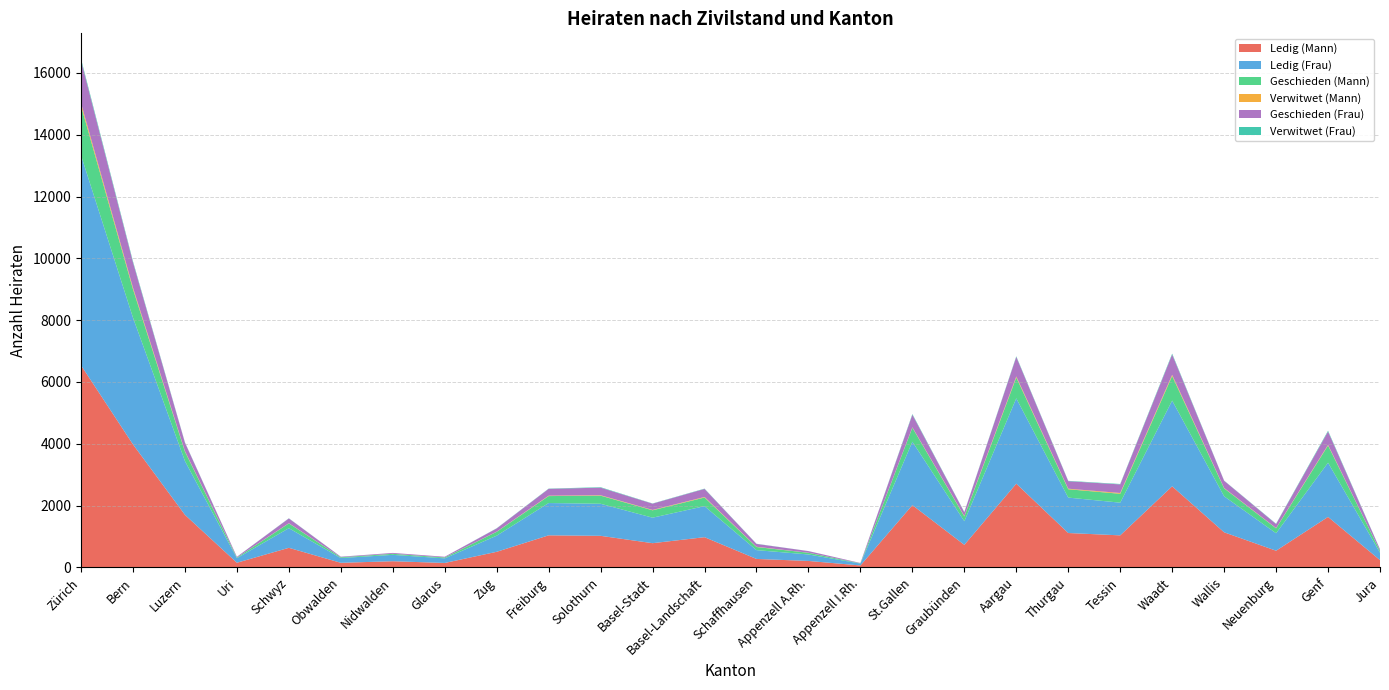

Reading right to left, list all the values displayed in this chart.

Ledig (Mann): Jura=235	Genf=1633	Neuenburg=539	Wallis=1135	Waadt=2623	Tessin=1036	Thurgau=1112	Aargau=2708	Graubünden=729	St.Gallen=2014	Appenzell I.Rh.=62	Appenzell A.Rh.=208	Schaffhausen=273	Basel-Landschaft=977	Basel-Stadt=783	Solothurn=1021	Freiburg=1037	Zug=504	Glarus=143	Nidwalden=199	Obwalden=148	Schwyz=633	Uri=150	Luzern=1700	Bern=3979	Zürich=6538
Ledig (Frau): Jura=242	Genf=1754	Neuenburg=566	Wallis=1165	Waadt=2773	Tessin=1058	Thurgau=1146	Aargau=2762	Graubünden=765	St.Gallen=2052	Appenzell I.Rh.=61	Appenzell A.Rh.=210	Schaffhausen=285	Basel-Landschaft=1004	Basel-Stadt=825	Solothurn=1037	Freiburg=1045	Zug=522	Glarus=149	Nidwalden=206	Obwalden=154	Schwyz=635	Uri=148	Luzern=1740	Bern=4100	Zürich=6796
Geschieden (Mann): Jura=57	Genf=556	Neuenburg=159	Wallis=257	Waadt=794	Tessin=287	Thurgau=270	Aargau=673	Graubünden=154	St.Gallen=454	Appenzell I.Rh.=9	Appenzell A.Rh.=54	Schaffhausen=101	Basel-Landschaft=279	Basel-Stadt=239	Solothurn=262	Freiburg=225	Zug=125	Glarus=28	Nidwalden=34	Obwalden=24	Schwyz=154	Uri=21	Luzern=305	Bern=920	Zürich=1600
Verwitwet (Mann): Jura=2	Genf=21	Neuenburg=8	Wallis=12	Waadt=41	Tessin=26	Thurgau=18	Aargau=34	Graubünden=13	St.Gallen=12	Appenzell I.Rh.=0	Appenzell A.Rh.=2	Schaffhausen=8	Basel-Landschaft=18	Basel-Stadt=12	Solothurn=14	Freiburg=13	Zug=4	Glarus=1	Nidwalden=1	Obwalden=1	Schwyz=7	Uri=0	Luzern=17	Bern=52	Zürich=89
Geschieden (Frau): Jura=48	Genf=430	Neuenburg=130	Wallis=233	Waadt=656	Tessin=277	Thurgau=243	Aargau=633	Graubünden=123	St.Gallen=406	Appenzell I.Rh.=10	Appenzell A.Rh.=53	Schaffhausen=92	Basel-Landschaft=260	Basel-Stadt=202	Solothurn=245	Freiburg=221	Zug=105	Glarus=23	Nidwalden=28	Obwalden=17	Schwyz=154	Uri=23	Luzern=271	Bern=814	Zürich=1380
Verwitwet (Frau): Jura=4	Genf=27	Neuenburg=10	Wallis=6	Waadt=29	Tessin=14	Thurgau=11	Aargau=20	Graubünden=8	St.Gallen=22	Appenzell I.Rh.=0	Appenzell A.Rh.=1	Schaffhausen=5	Basel-Landschaft=10	Basel-Stadt=7	Solothurn=15	Freiburg=8	Zug=6	Glarus=0	Nidwalden=0	Obwalden=2	Schwyz=6	Uri=0	Luzern=12	Bern=37	Zürich=54